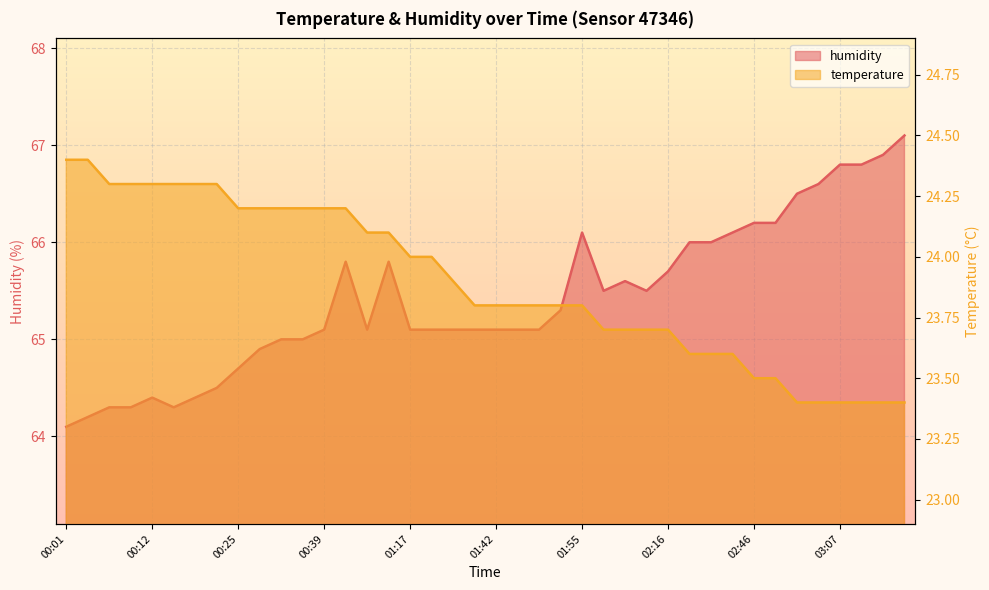

Which has a higher value, 00:14 or 00:01?

00:01